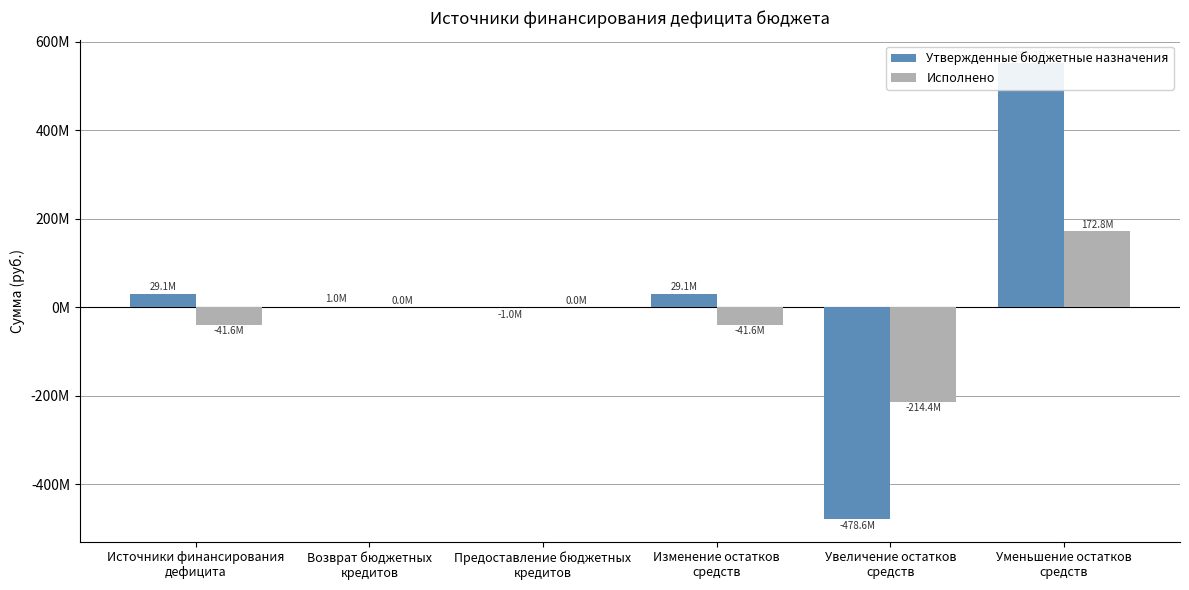

What is the spread (max minus min) of values at Возврат бюджетных
кредитов?

1000000.0